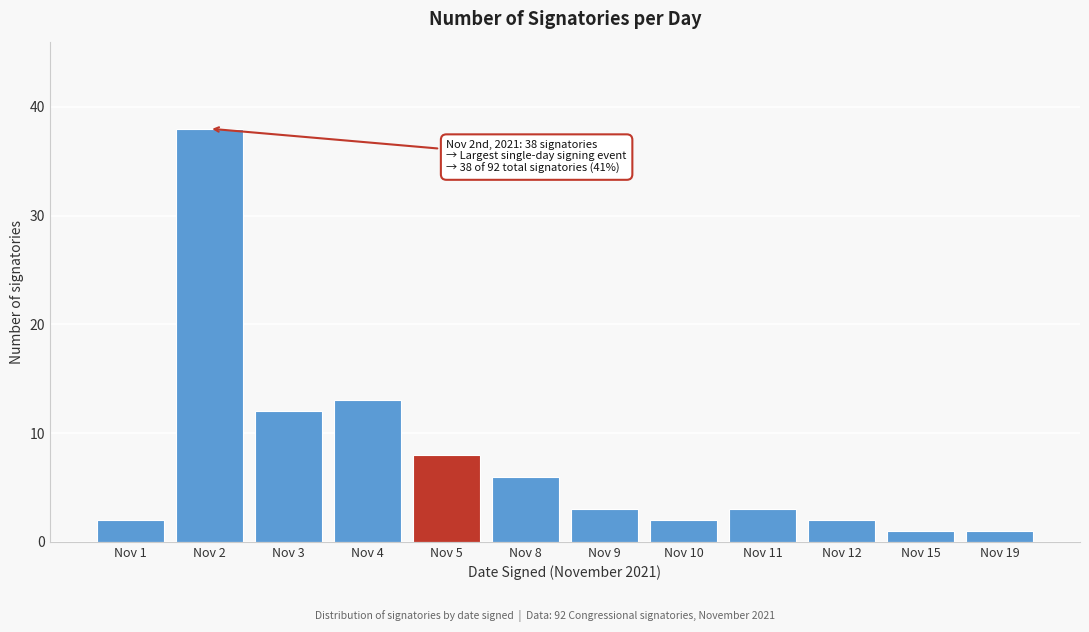

Reading left to right, list all the values displayed in this chart.

2	38	12	13	8	6	3	2	3	2	1	1